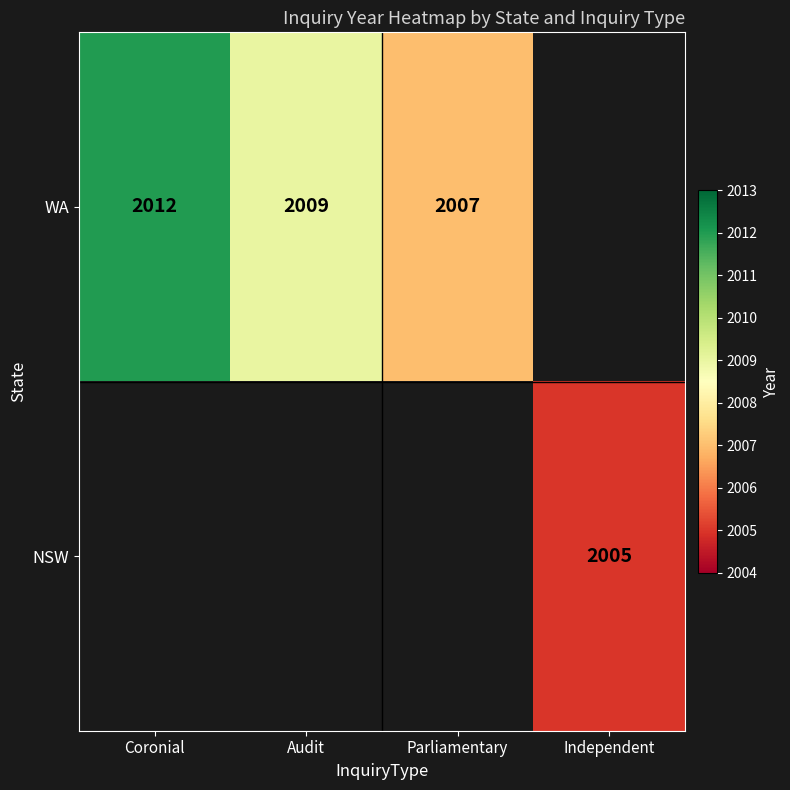

Count the number of data series in this chart.

2